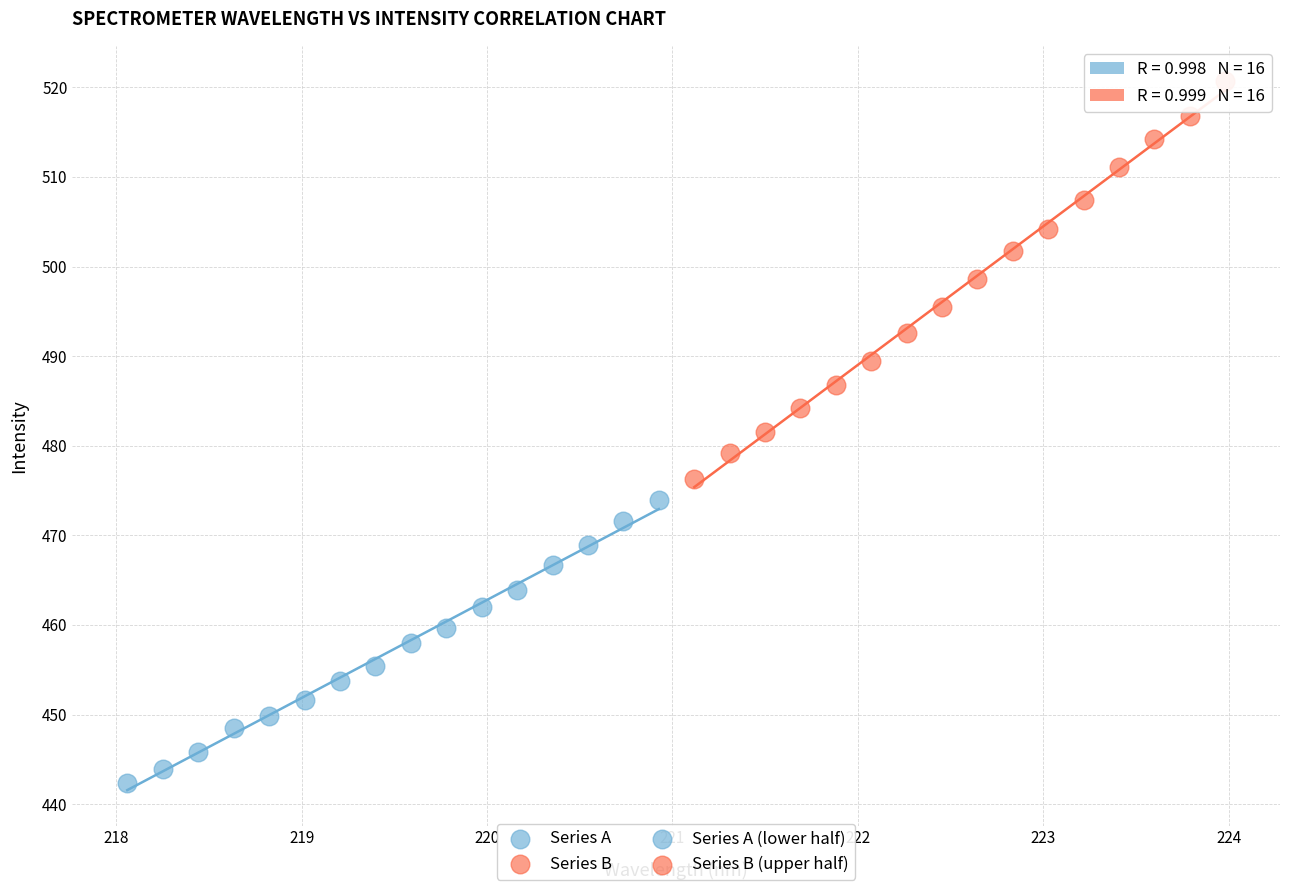

Which series contains the lowest Y value?

Series A